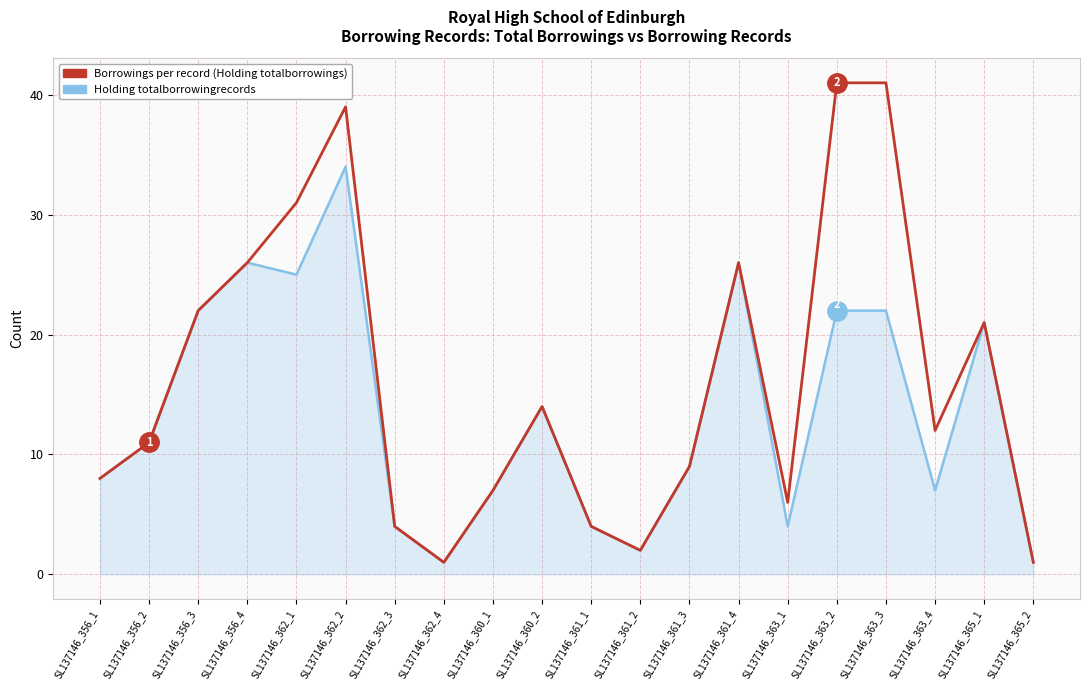

Which series has the largest total across all categories?

Borrowings per record (Holding totalborrowings)